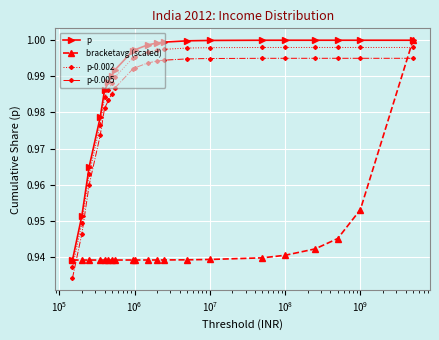

True or false: p-0.002 and p intersect in this chart.

False